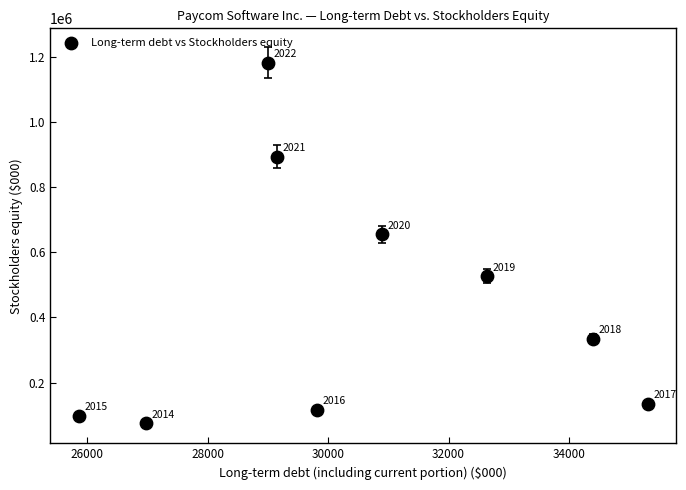

What is the average Y value?

446414